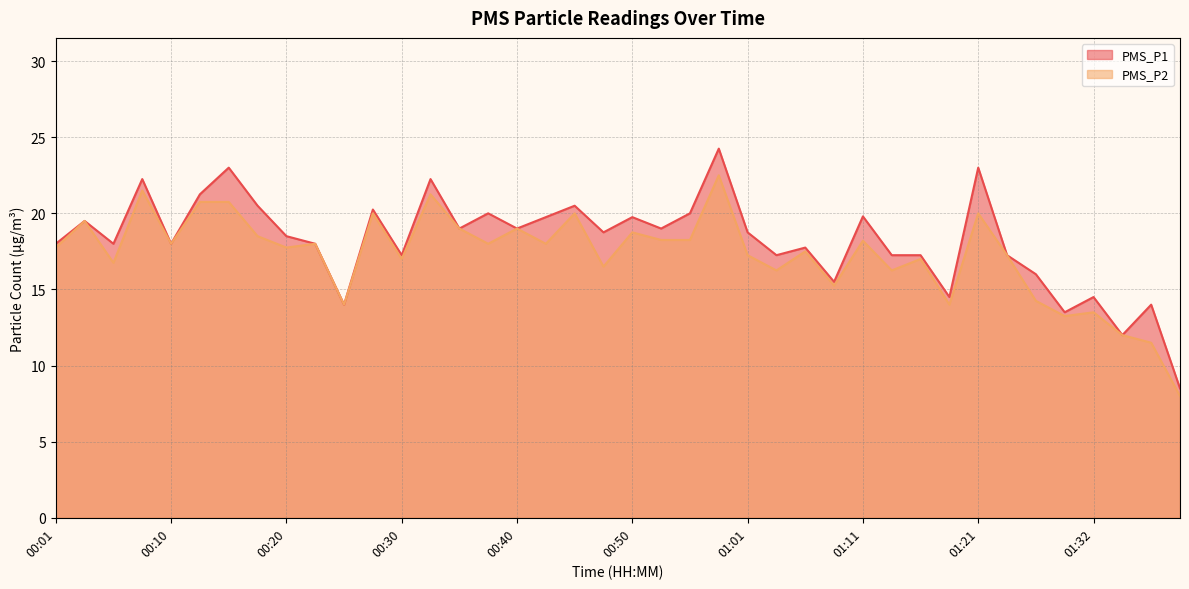

The PMS_P2 series shows 18.0 at 00:43. True or false?

True